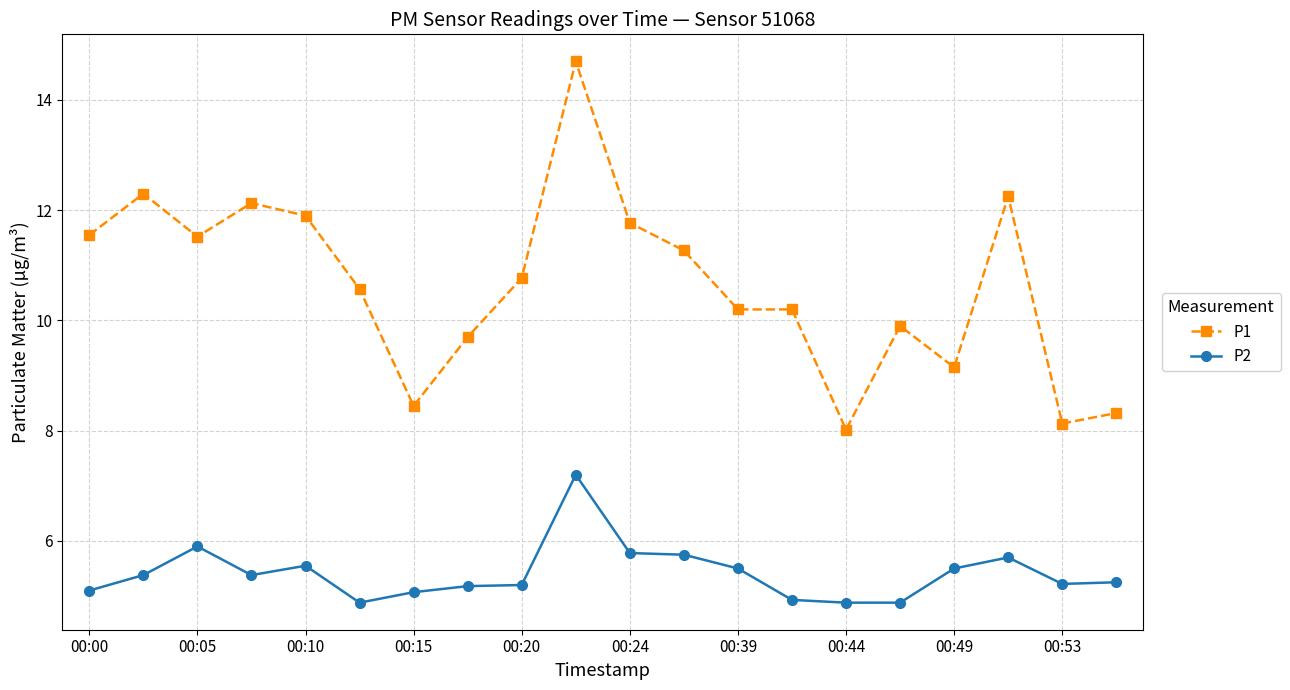

What is the difference between the maximum and minimum values in the P2 series?

2.3